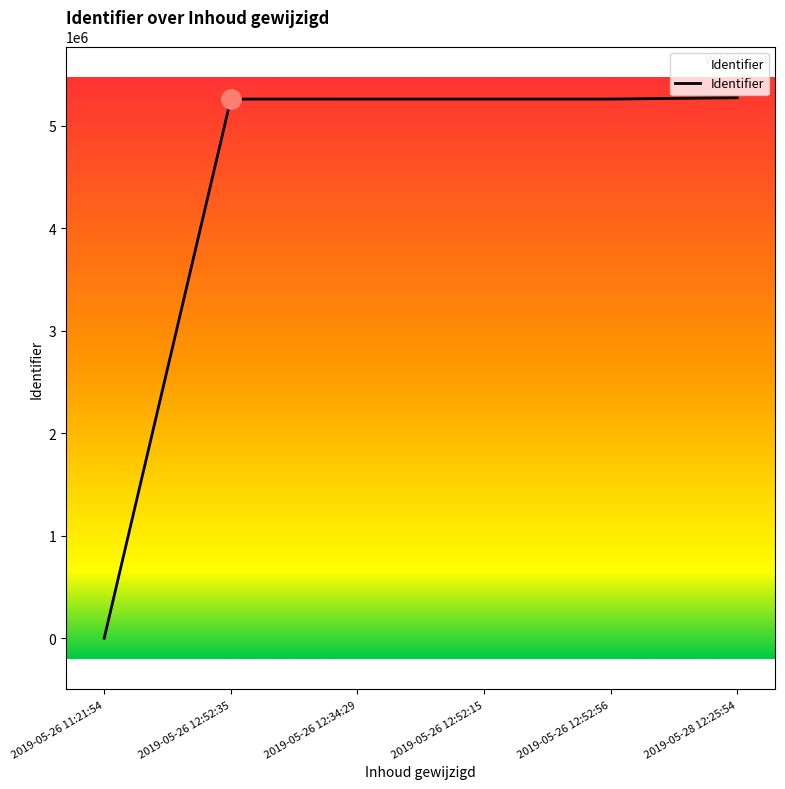

True or false: there are more than 2 points higher than both neighbors.

False